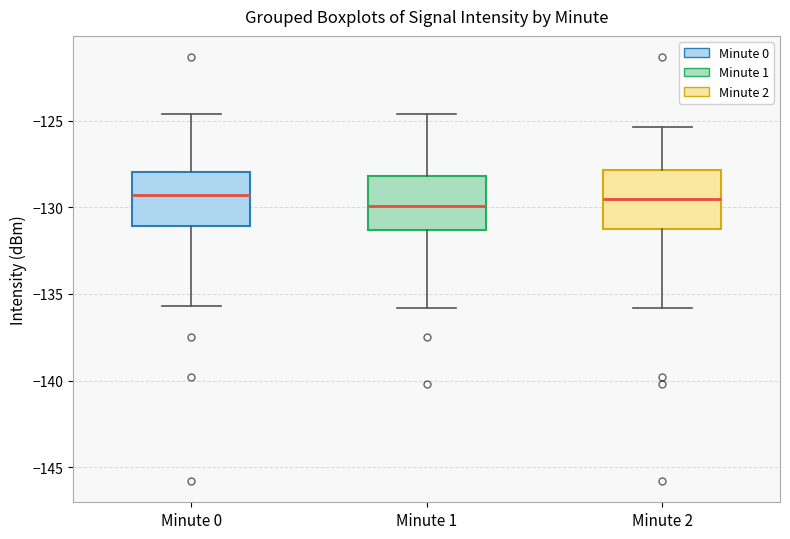

Where does the median line of the box for Minute 0 sit on the y-axis? The values are not printed on the chart, so give them approximately, as read against the axis.

-129.5